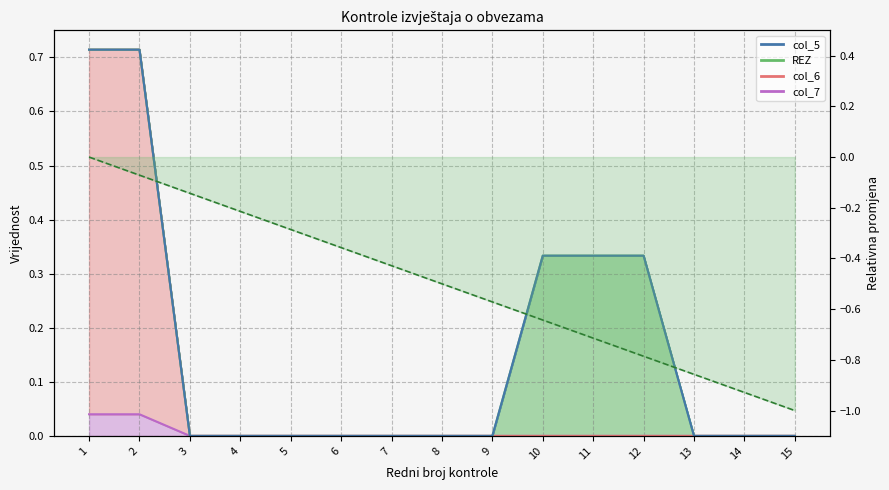

The chart shows a value of -0.5 at 12. True or false?

False